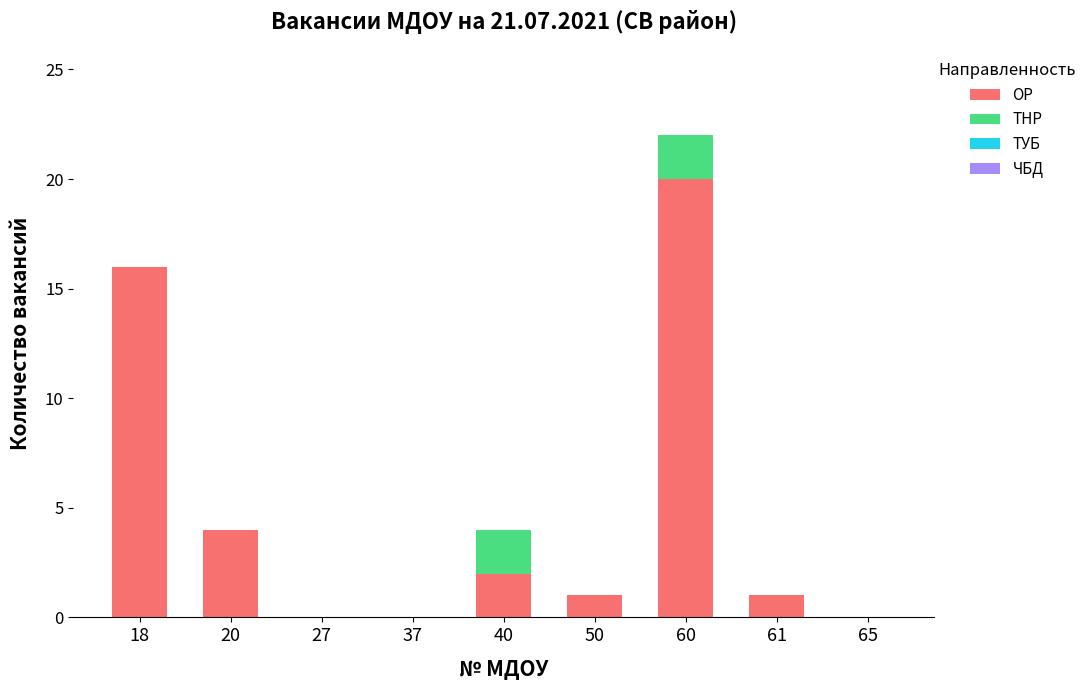

Is it true that ОР equals 0 at 61?

False